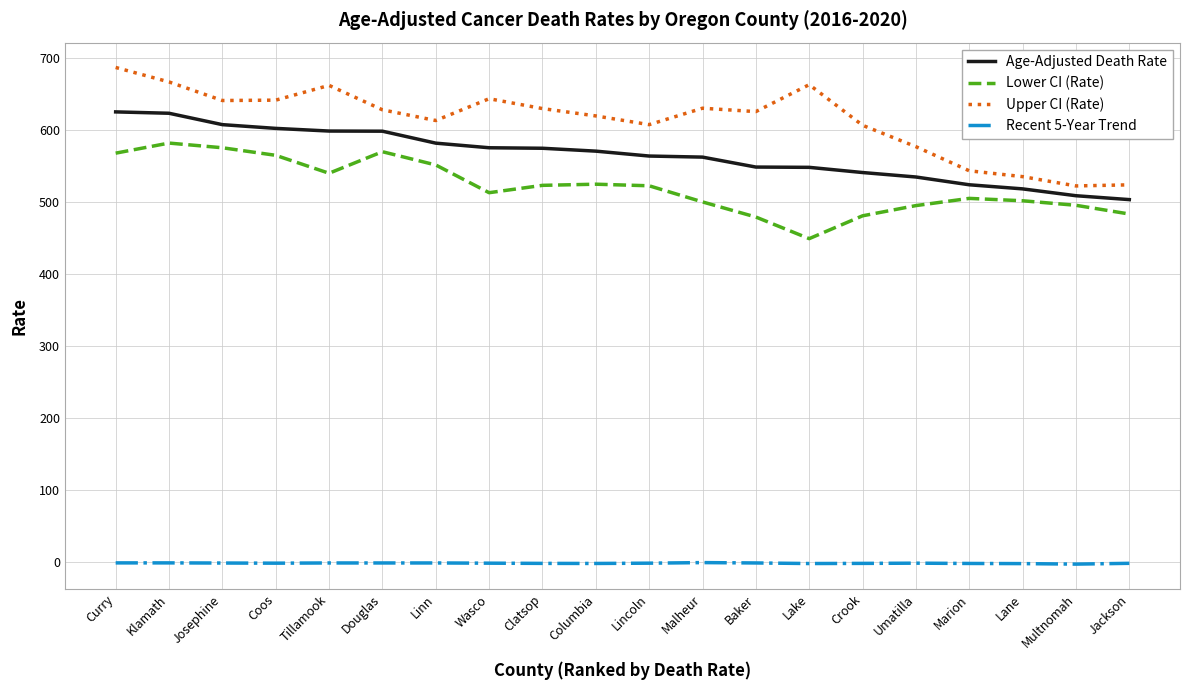

Which category has the highest value in the Upper CI (Rate) series?

Curry